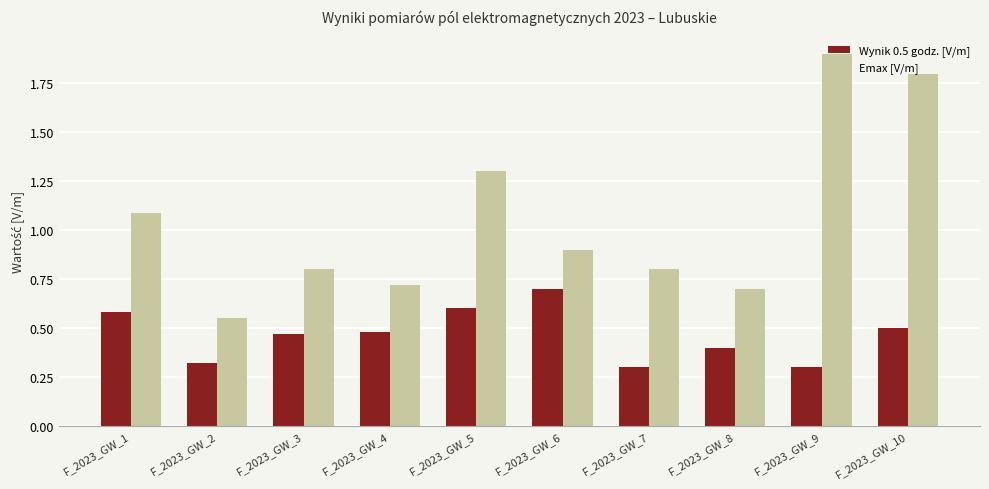

True or false: Emax [V/m] has a value of 0.8 at F_2023_GW_3.

True